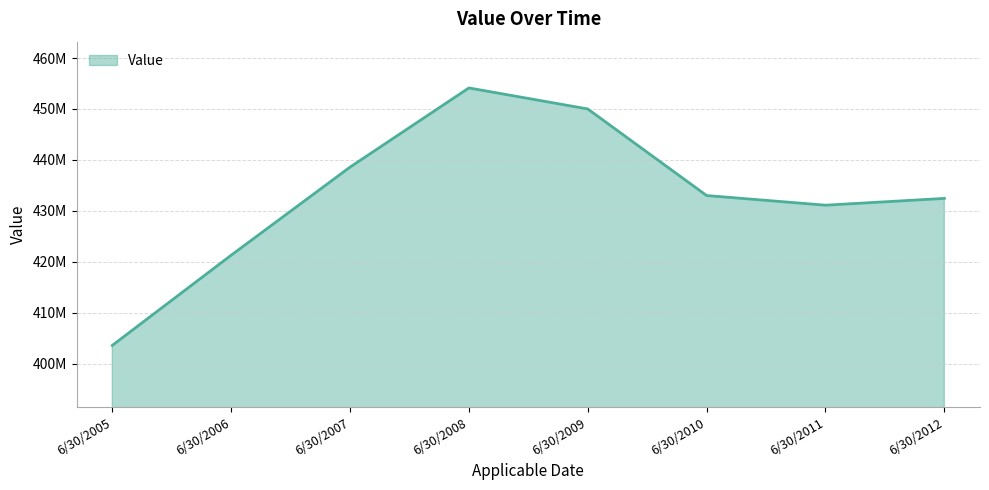

At which category does the data reach its first local peak?

6/30/2008